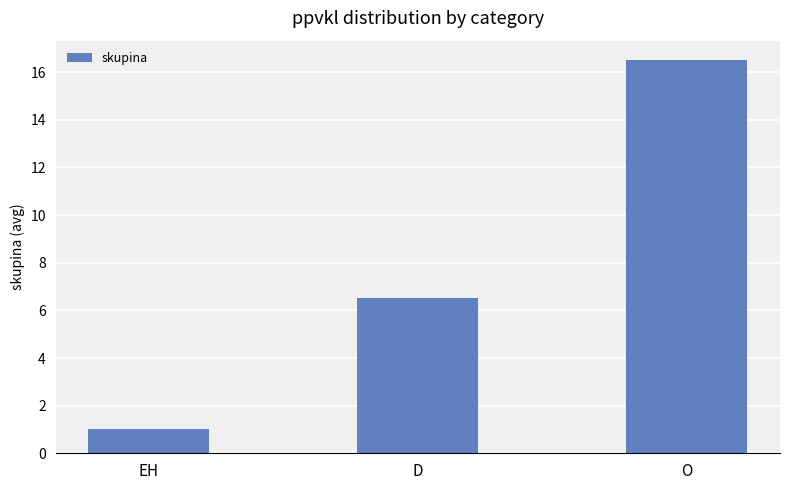

What is the difference between the maximum and minimum values?

15.5